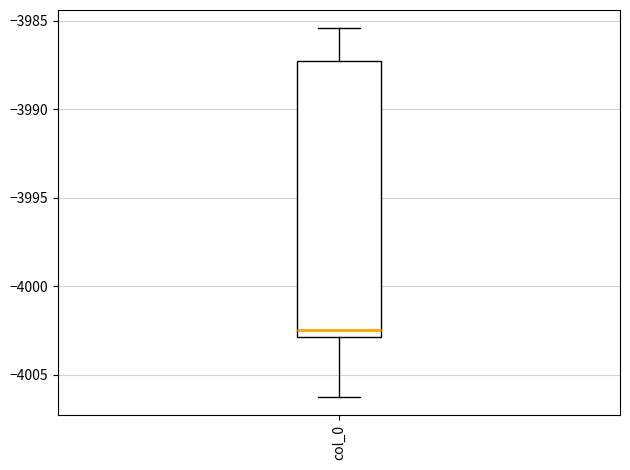

Where does the upper whisker of the box for col_0 end on the y-axis? The values are not printed on the chart, so give them approximately, as read against the axis.

-3985.5